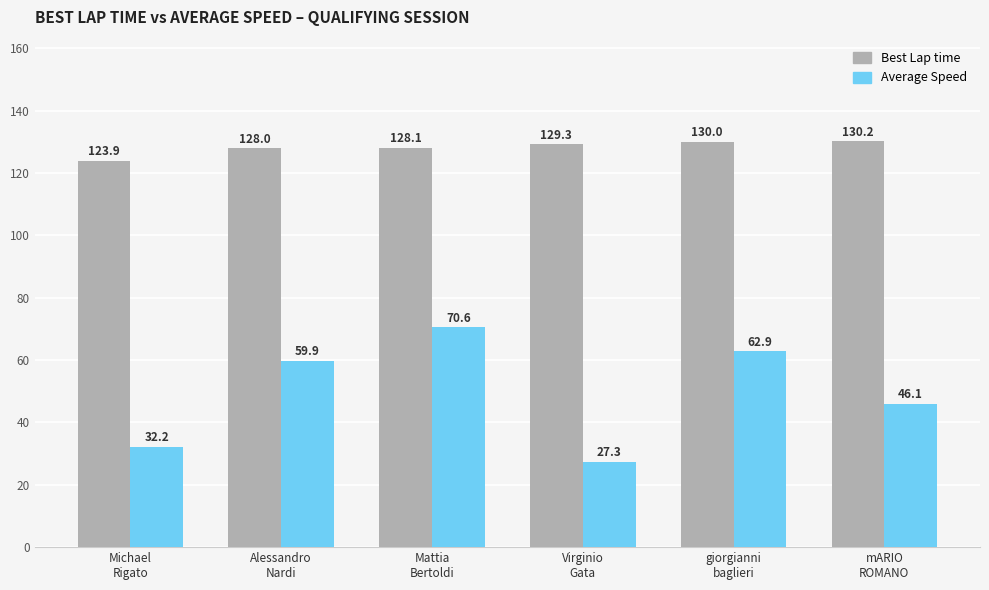

How many bars are there in total?

12